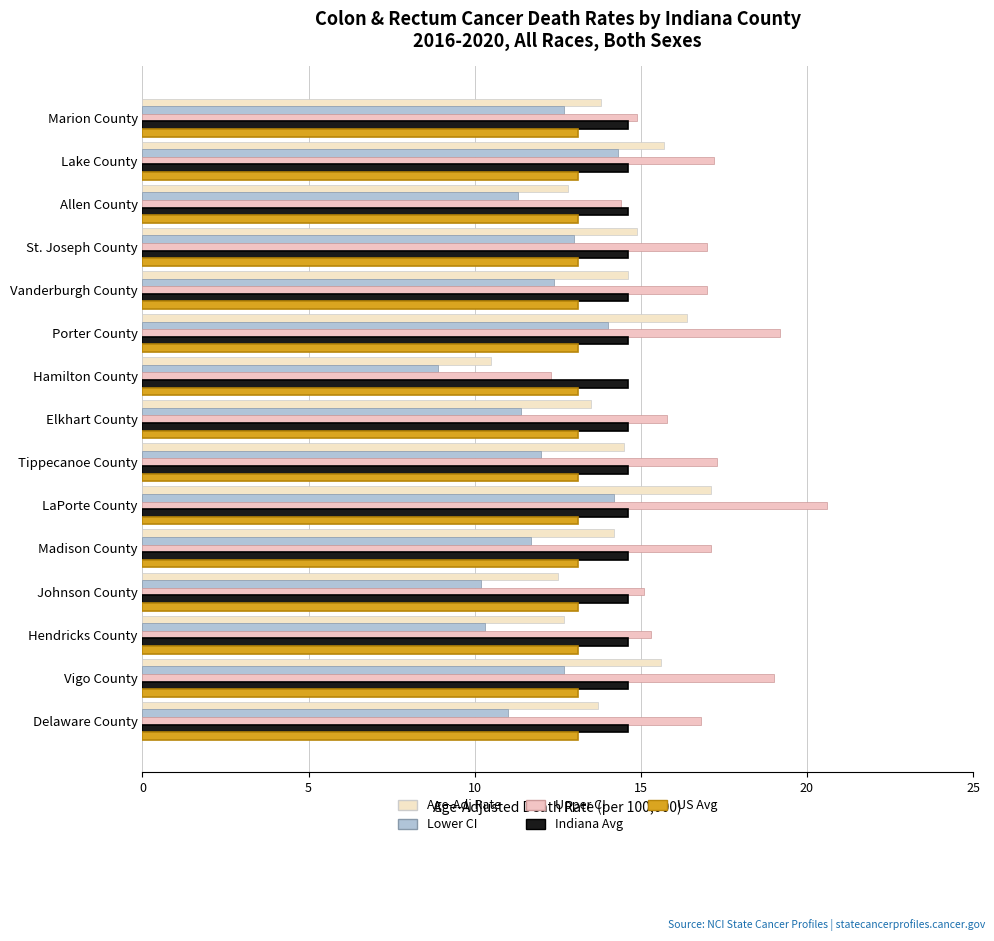

How many distinct data groups are displayed?

5